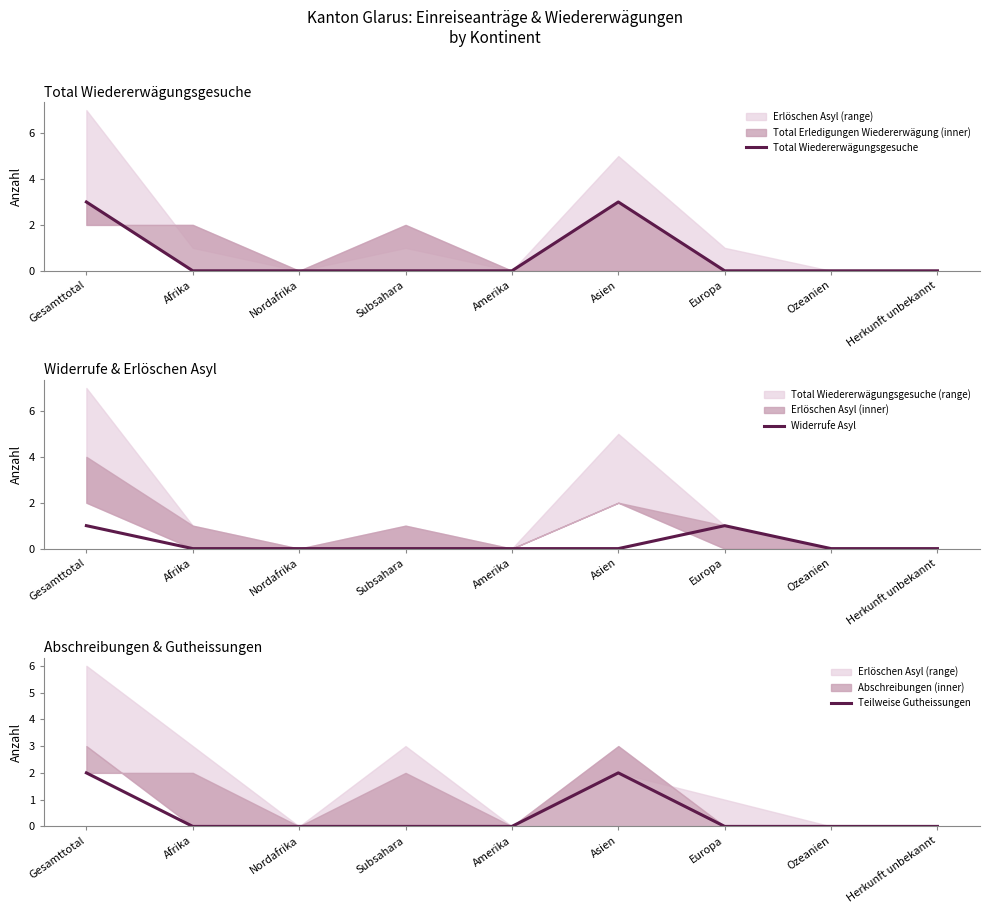

Which has a higher value, Herkunft unbekannt or Nordafrika?

Herkunft unbekannt